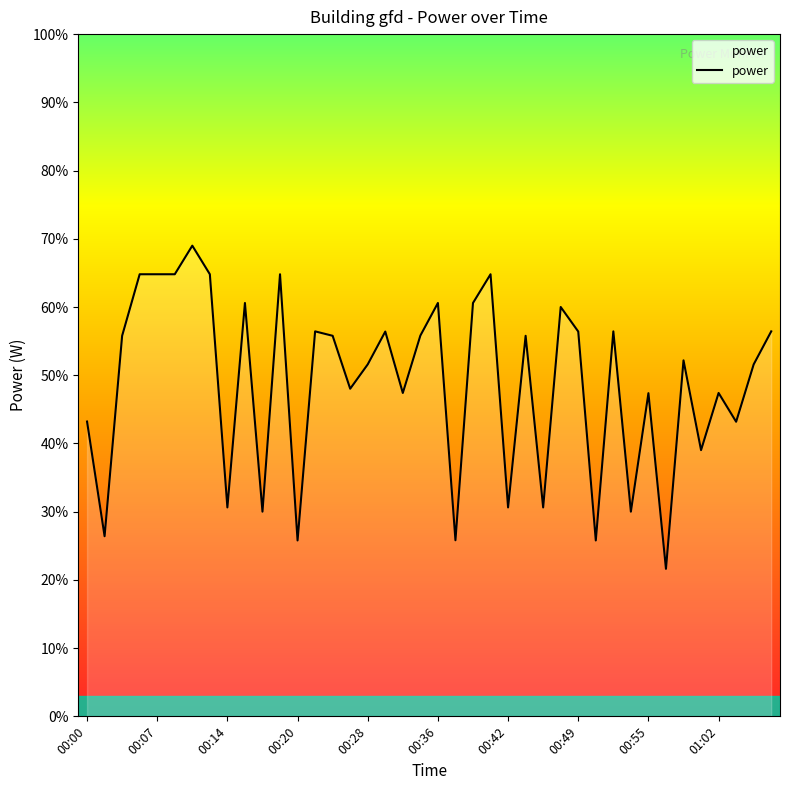

What is the difference between the maximum and minimum values?

47.4